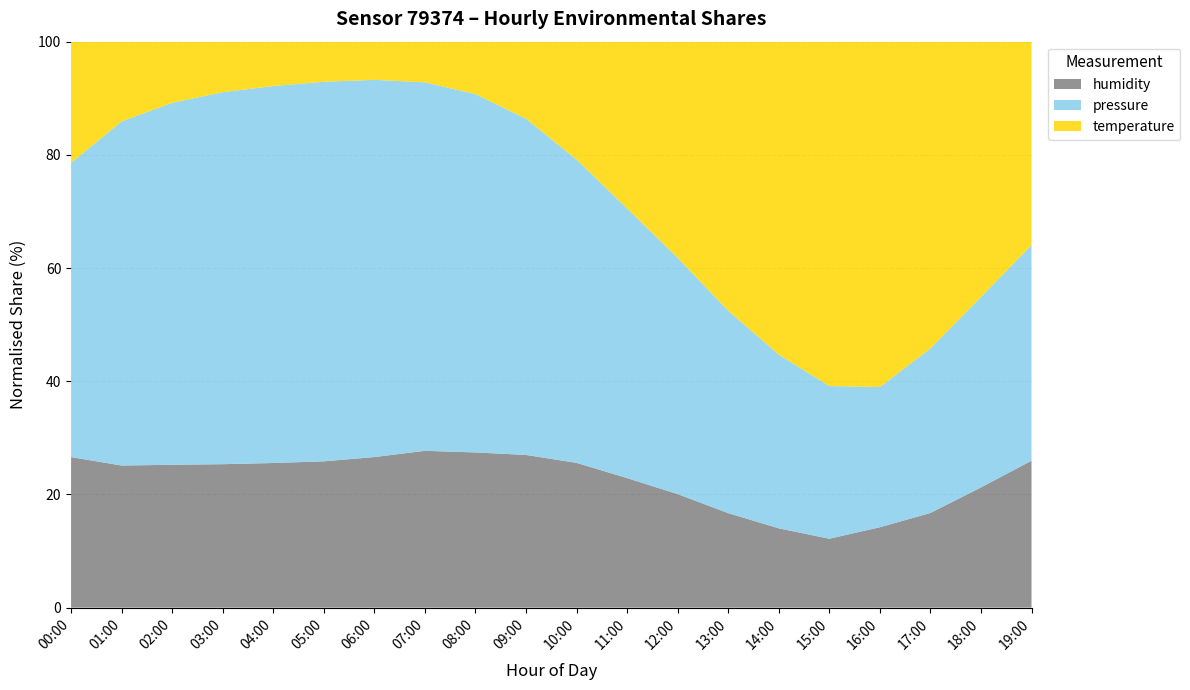

Reading left to right, extract all data points from this chart.

pressure: 00:00=101855.3	01:00=101880.9	02:00=101891.1	03:00=101898.5	04:00=101902.3	05:00=101905.1	06:00=101903.7	07:00=101898.2	08:00=101890.4	09:00=101878.3	10:00=101865.2	11:00=101852.4	12:00=101840.1	13:00=101828.9	14:00=101820.6	15:00=101815.3	16:00=101812.8	17:00=101818.6	18:00=101825.4	19:00=101832.7
temperature: 00:00=4.7	01:00=3.3	02:00=2.4	03:00=1.8	04:00=1.4	05:00=1.2	06:00=1.1	07:00=1.1	08:00=1.8	09:00=3.1	10:00=5.2	11:00=7.4	12:00=9.1	13:00=10.5	14:00=11.3	15:00=11.8	16:00=11.6	17:00=10.9	18:00=9.5	19:00=7.8
humidity: 00:00=84.3	01:00=84.8	02:00=85.1	03:00=85.3	04:00=85.5	05:00=85.6	06:00=85.7	07:00=85.8	08:00=85.5	09:00=85.1	10:00=84.6	11:00=83.9	12:00=83.2	13:00=82.5	14:00=82.0	15:00=81.7	16:00=81.9	17:00=82.3	18:00=83.0	19:00=83.8